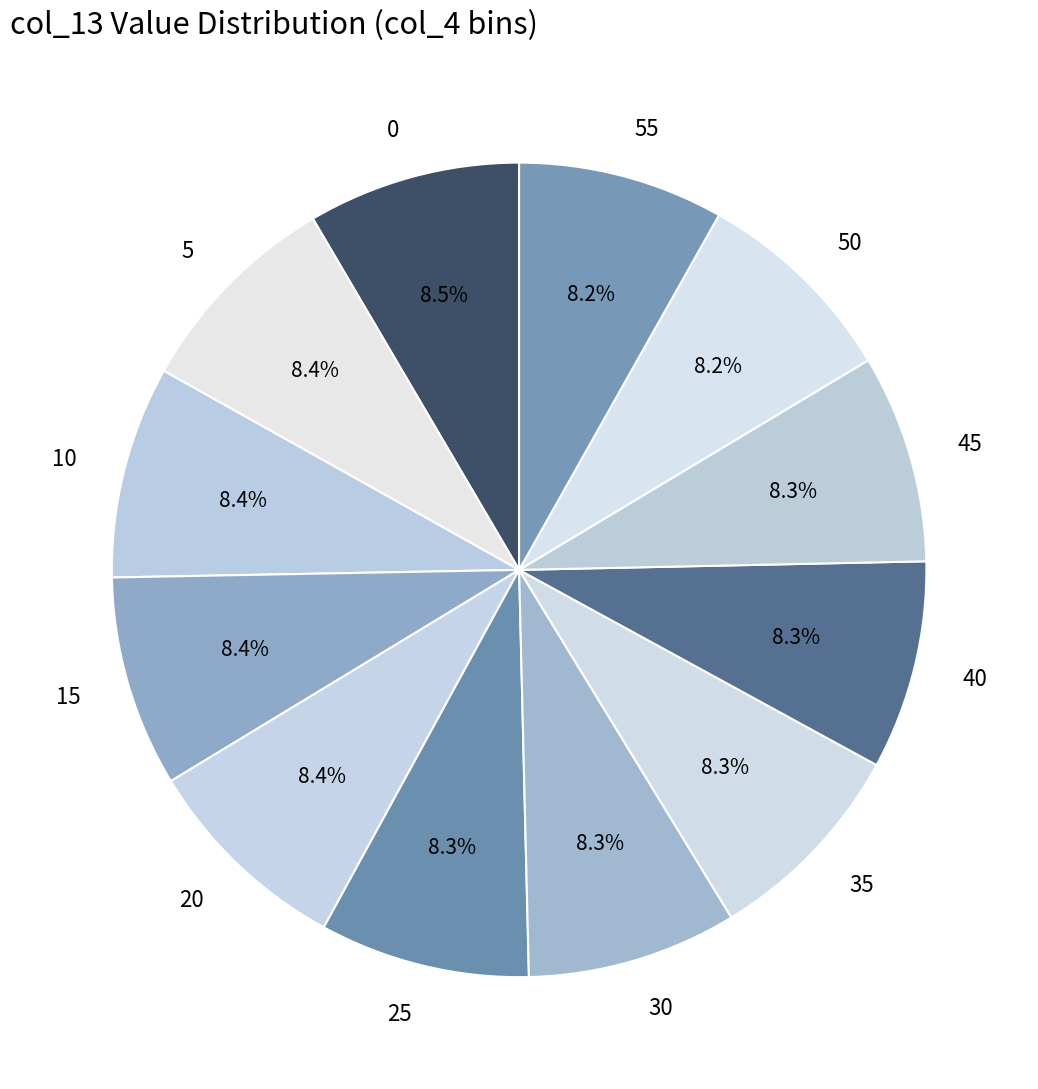

What percentage is the 45 slice, to the nearest percent?

8%